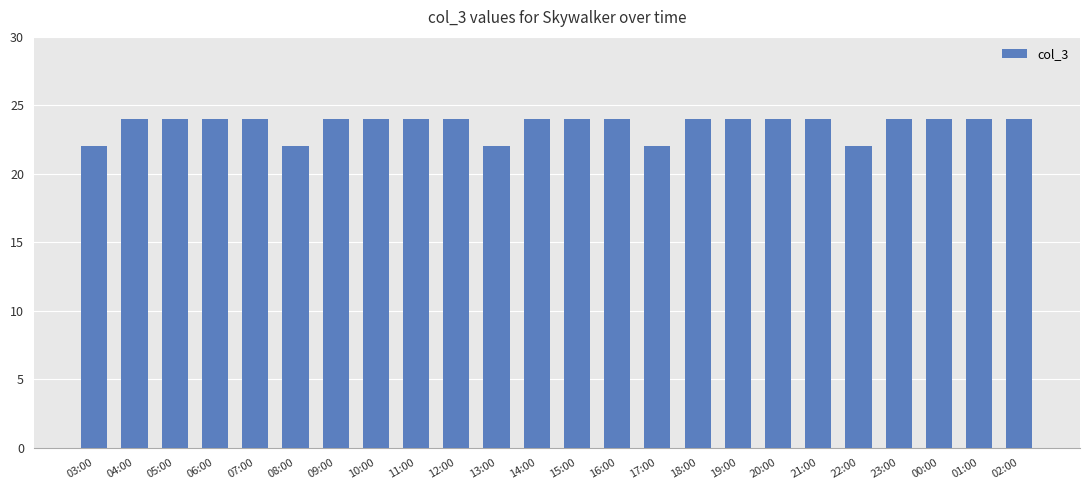

What is the ratio of the value at 00:00 to the value at 17:00?

1.1